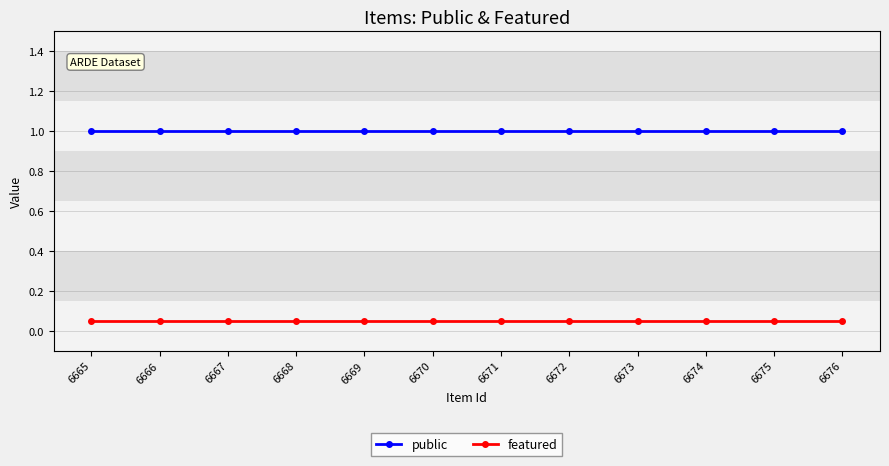

Is this an area chart (filled region under the line)?

No